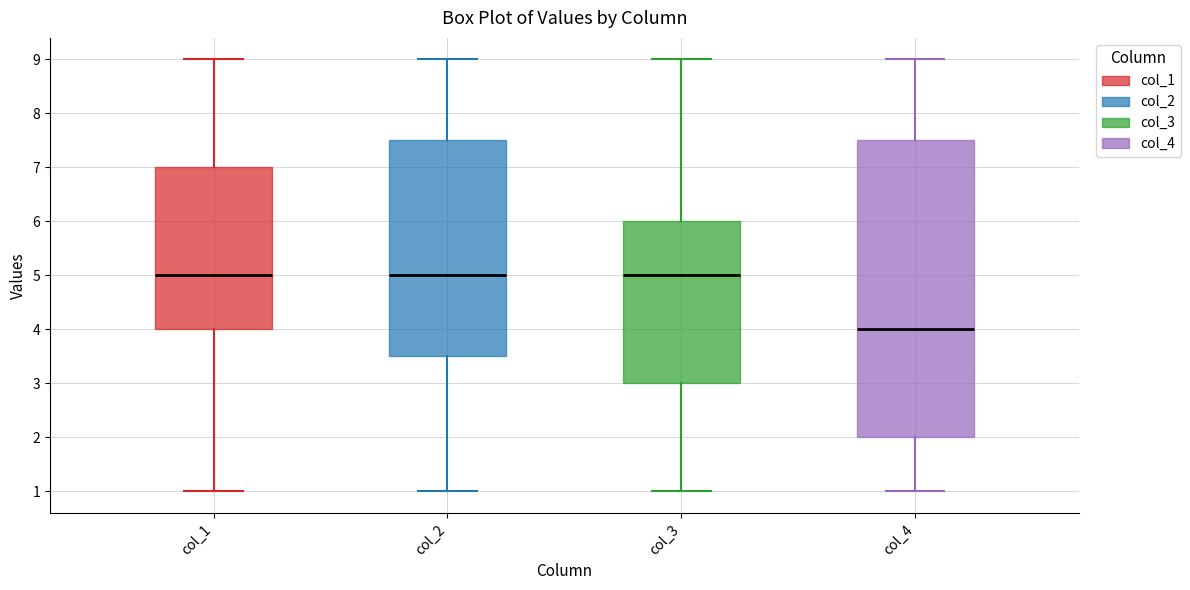

Which box is the tallest, from its lower edge to its upper edge?

col_4